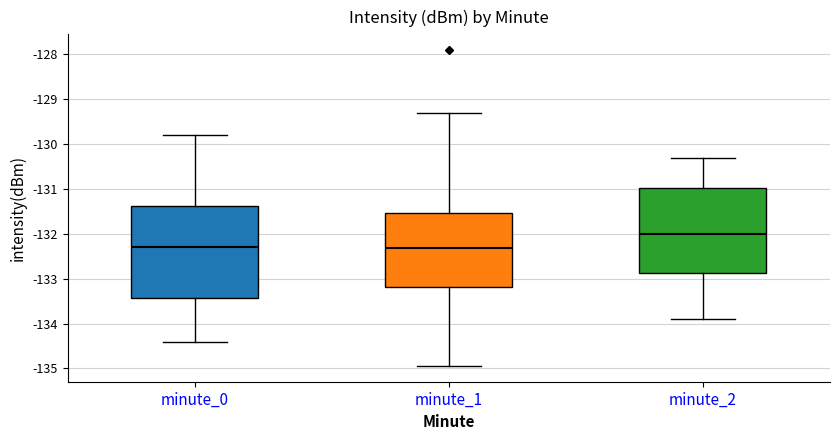

Where does the lower whisker of the box for minute_0 end on the y-axis? The values are not printed on the chart, so give them approximately, as read against the axis.

-134.4